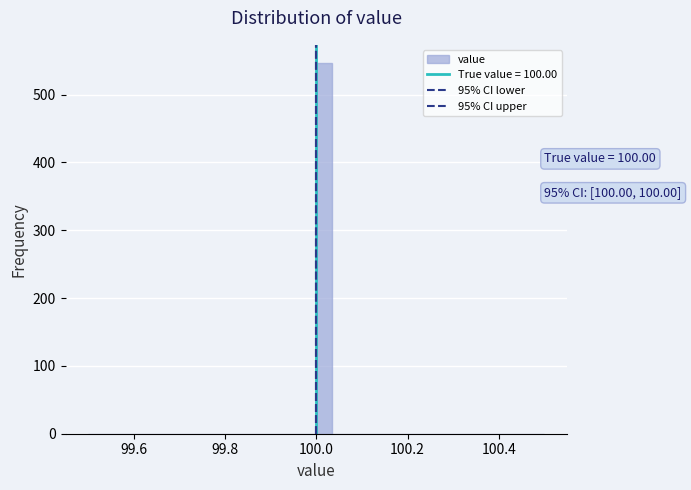

Around what value on the x-axis is the tallest bar? Give the approximate position of its centre, as read against the axis.

100.02